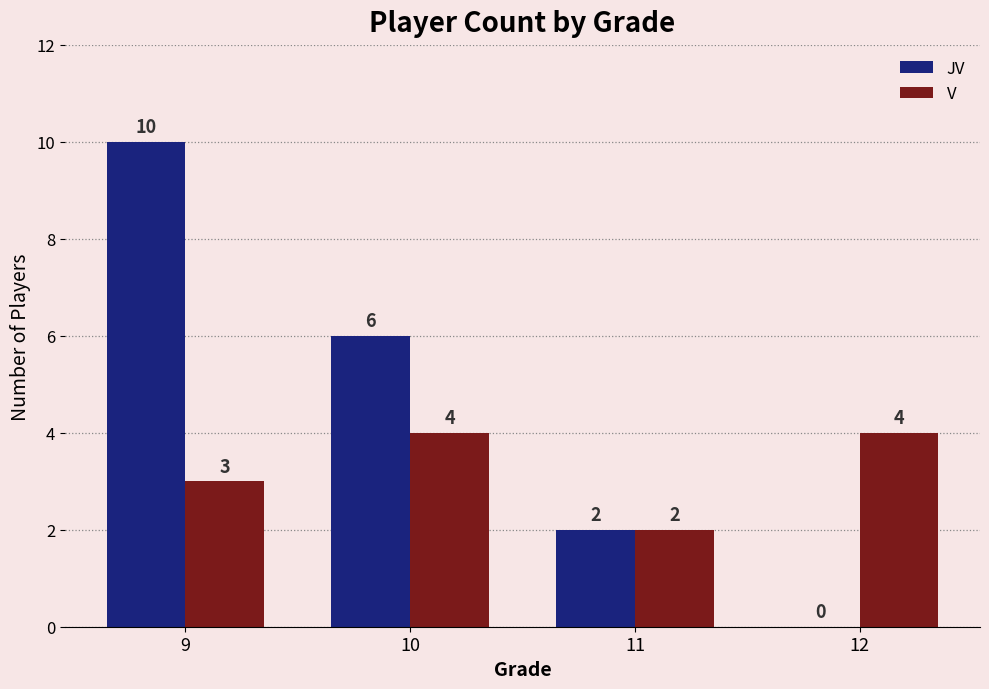

The value of JV at 12 is 0. True or false?

True